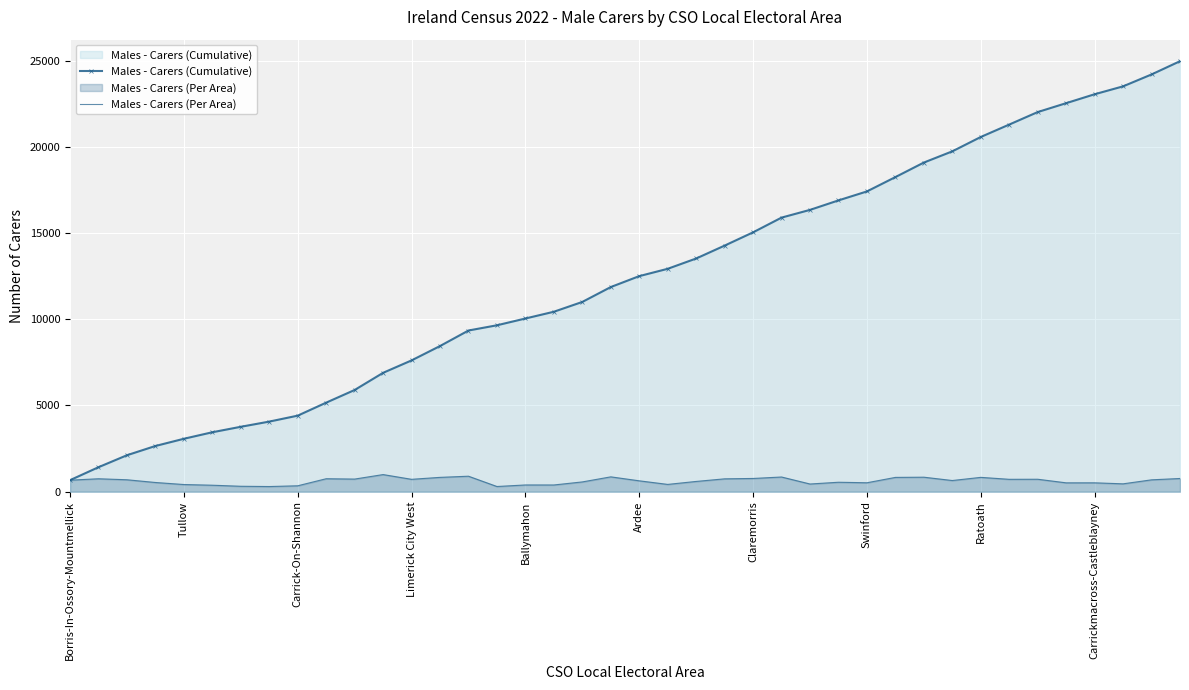

How many interior local valleys does the Males - Carers (Per Area) series have?

12